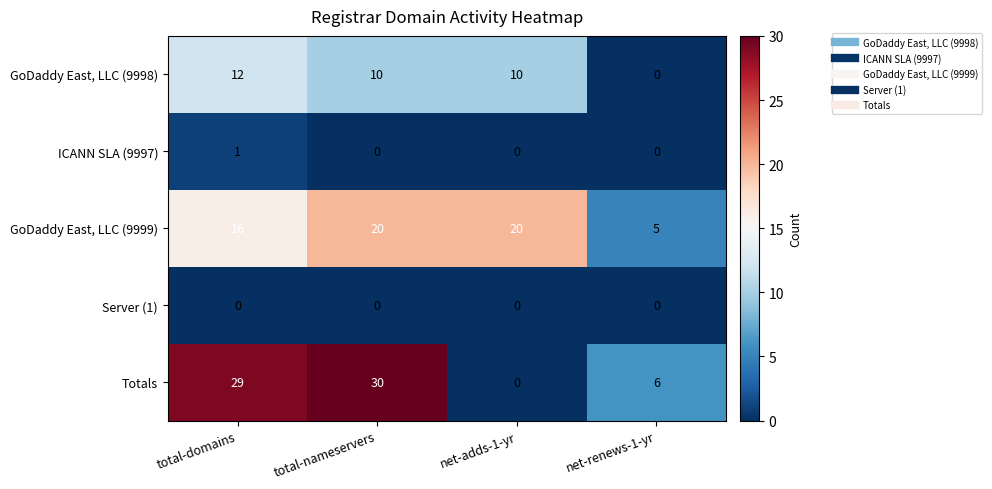

Which category has the highest value across all series?

total-nameservers